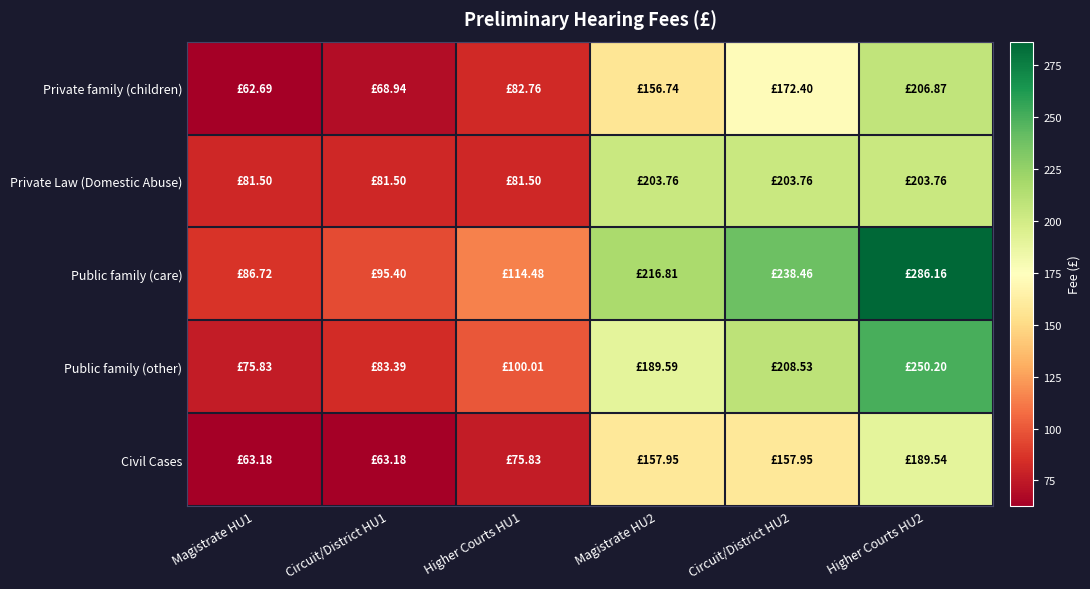

Between Higher Courts HU1 and Circuit/District HU2, which is larger?

Circuit/District HU2